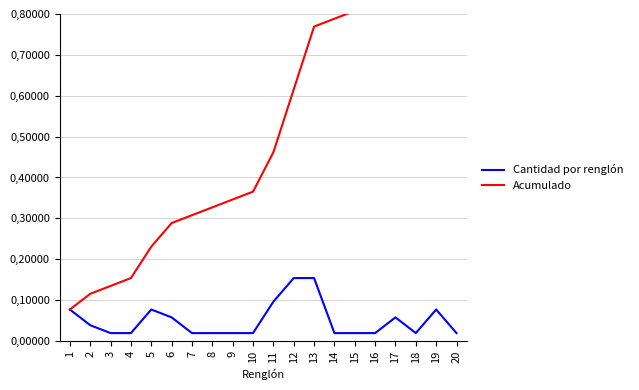

In Cantidad por renglón, how many points are lower than both neighbors (excluding endpoints)?

1